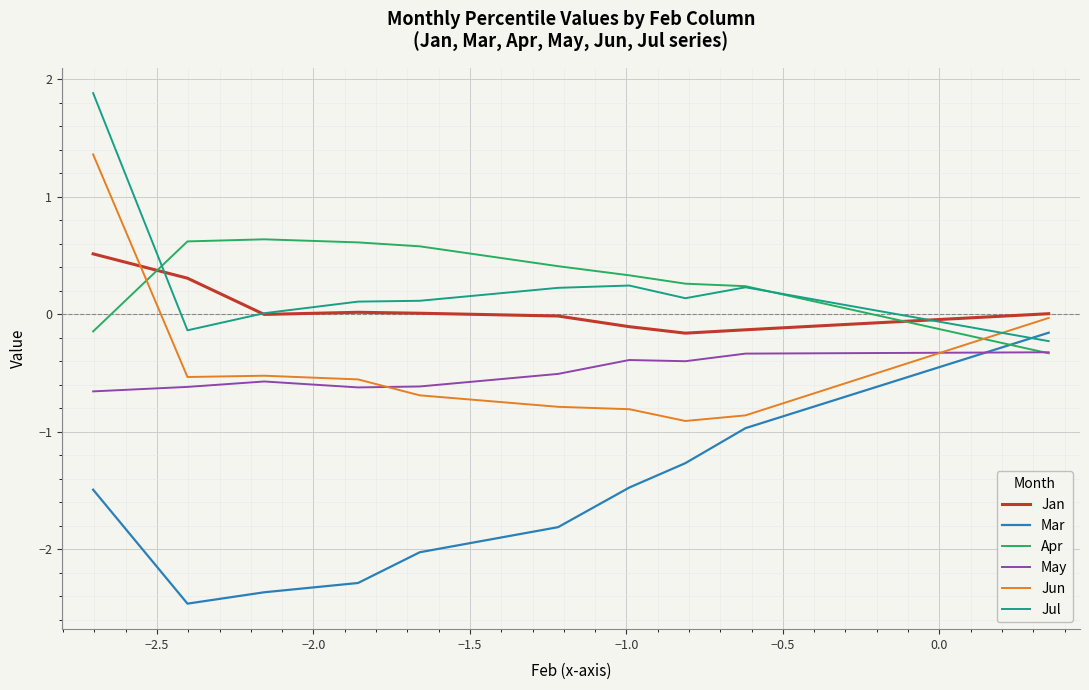

Which series ends up on top after the final intersection of Jun and Jul?

Jun